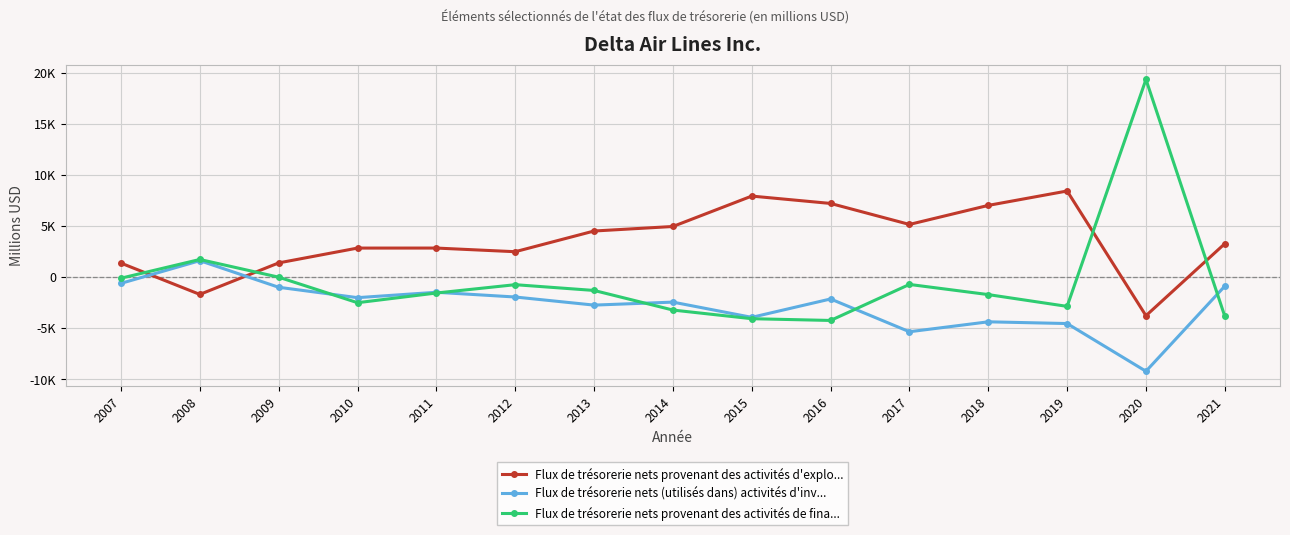

At which label is Flux de trésorerie nets provenant des activités de fina... closest to 7548?

2008